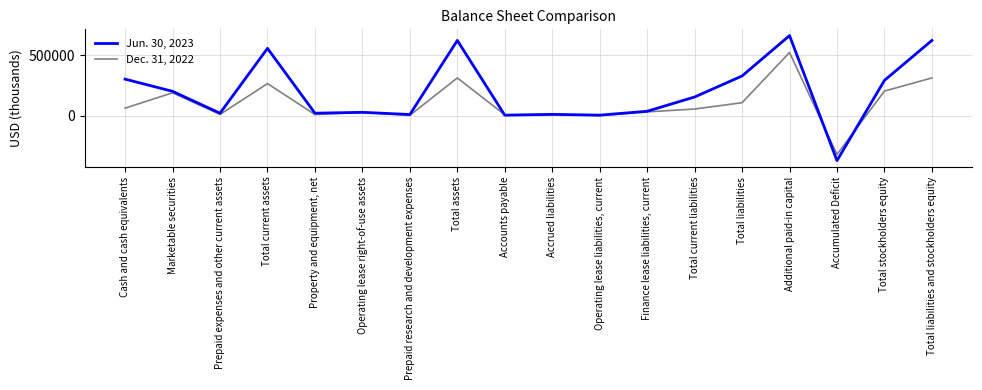

In Jun. 30, 2023, how many points are lower than both neighbors (excluding endpoints)?

6